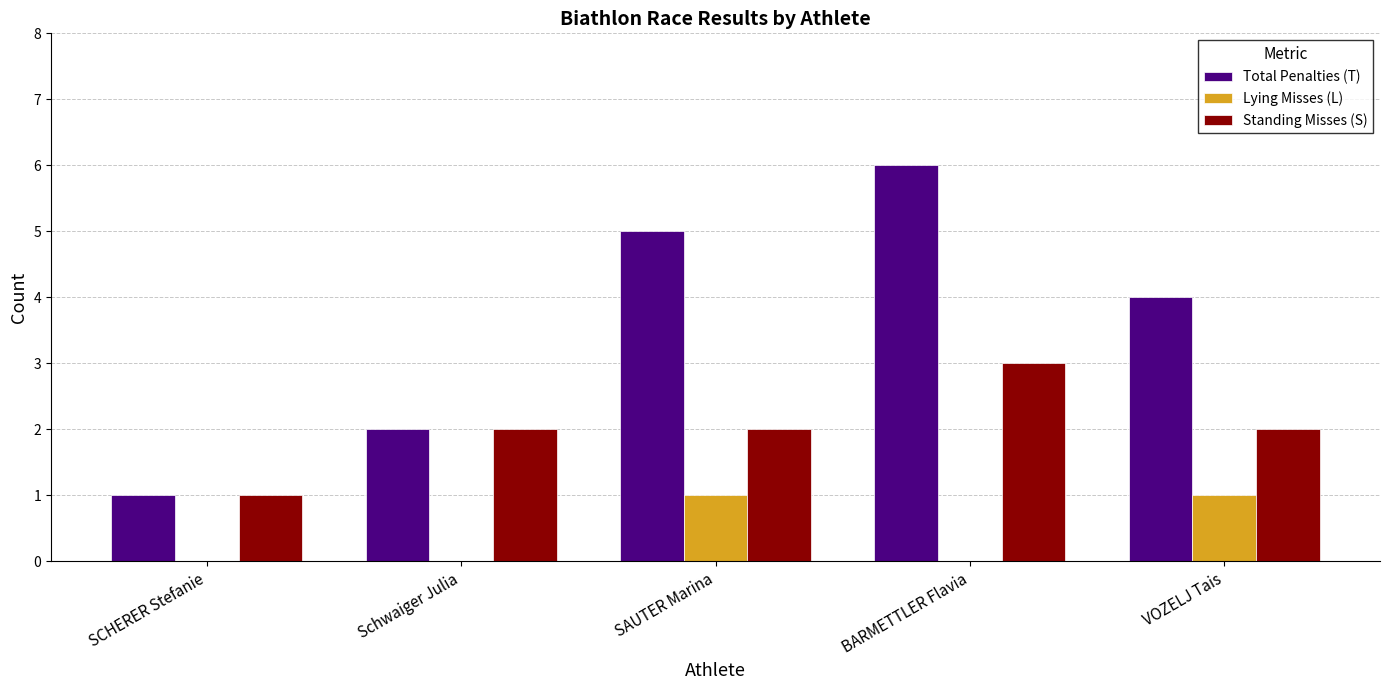

Is it true that Total Penalties (T) equals 5 at SAUTER Marina?

True